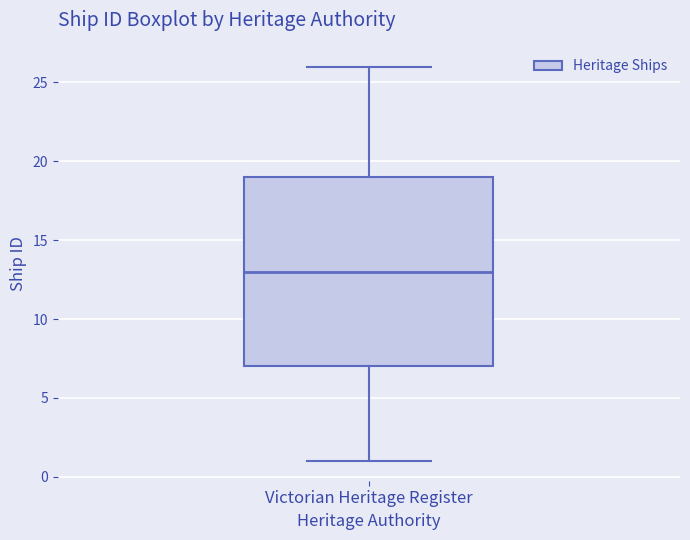

Where is the lower edge of the box for Victorian Heritage Register on the y-axis? The values are not printed on the chart, so give them approximately, as read against the axis.

7